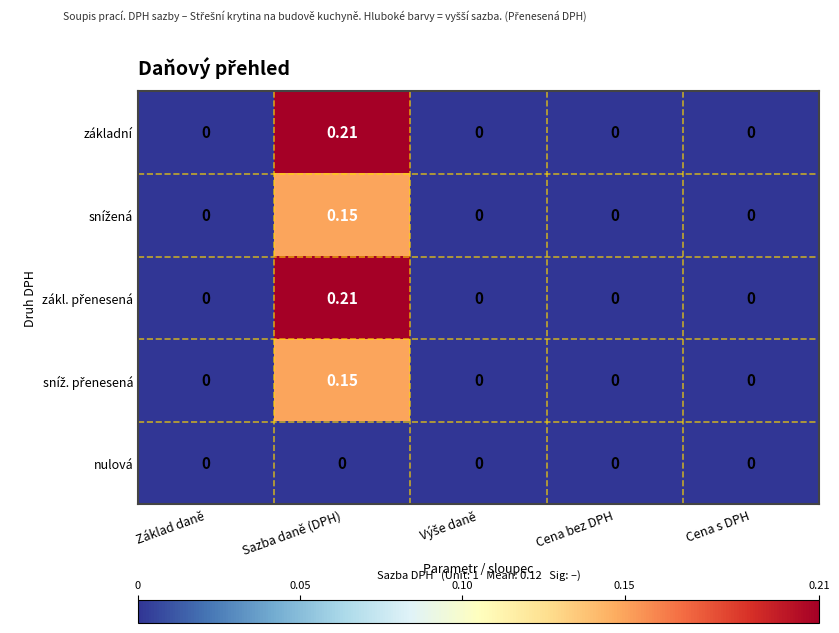

Count the number of data series in this chart.

5